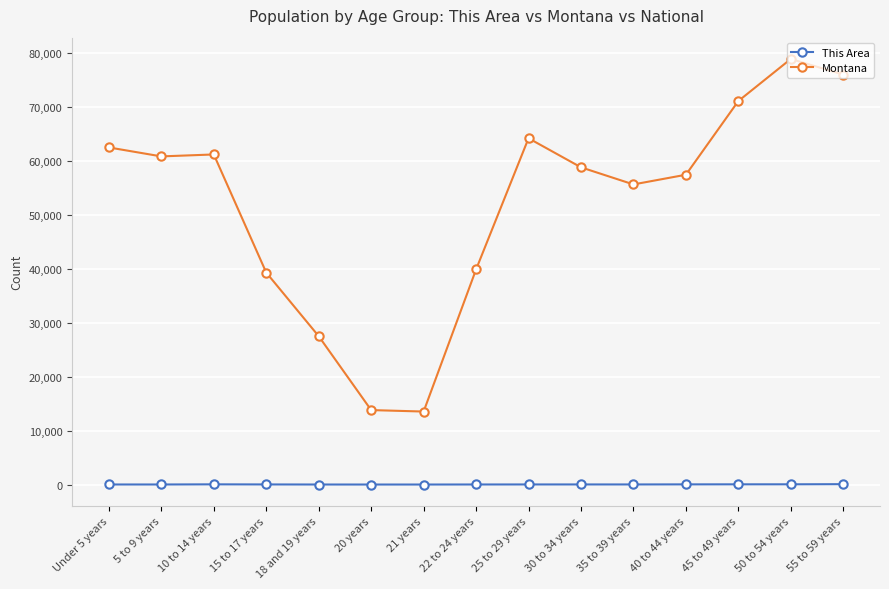

True or false: Montana has more than 1 points higher than both neighbors.

True